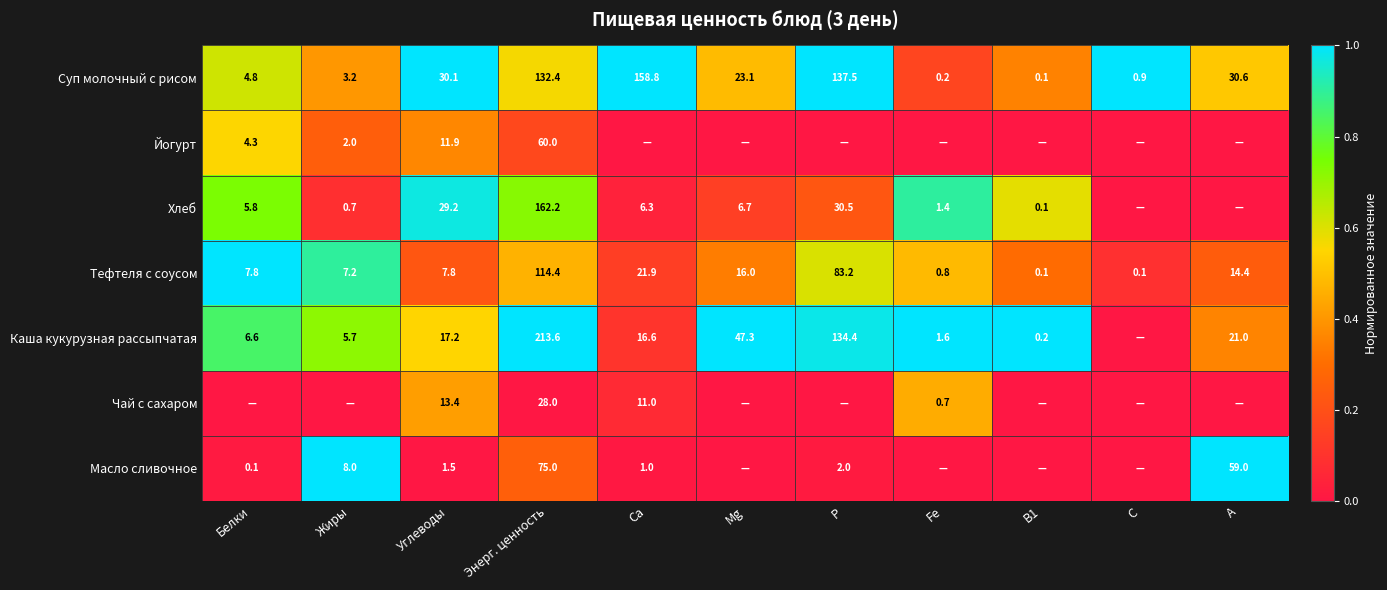

What is the spread (max minus min) of values at Углеводы?

28.6